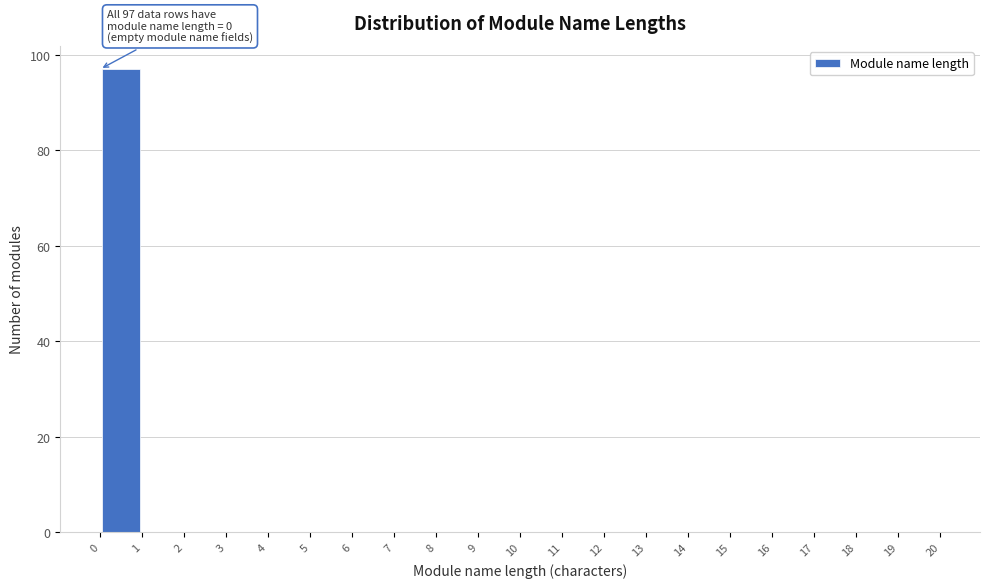

Over which range of the x-axis is the bar tallest?

0 to 1